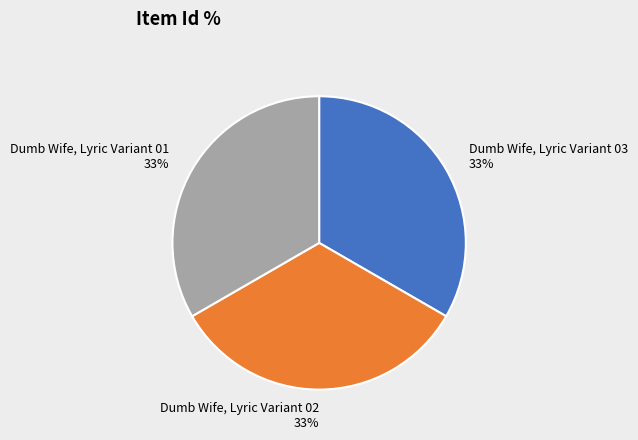

Approximately how many times larger is the value at Dumb Wife, Lyric Variant 03 compared to Dumb Wife, Lyric Variant 01?

1.0